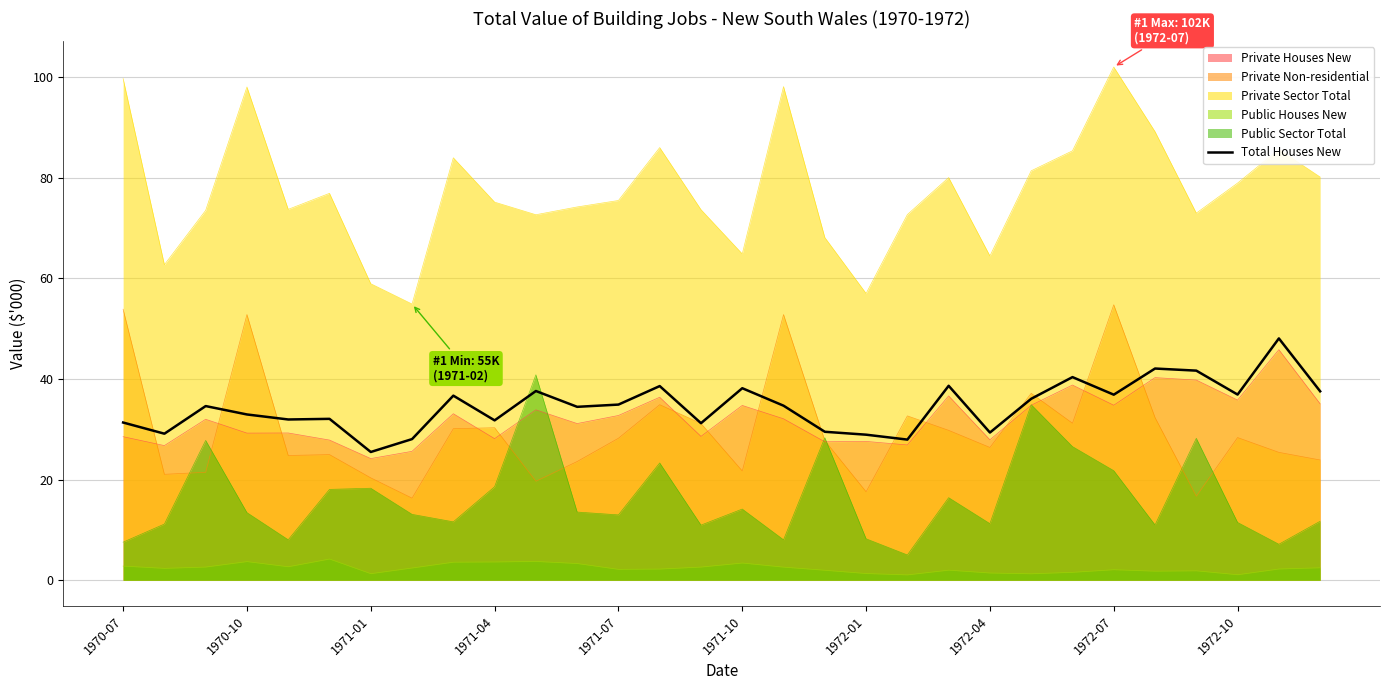

How many lines are shown in the chart?

6